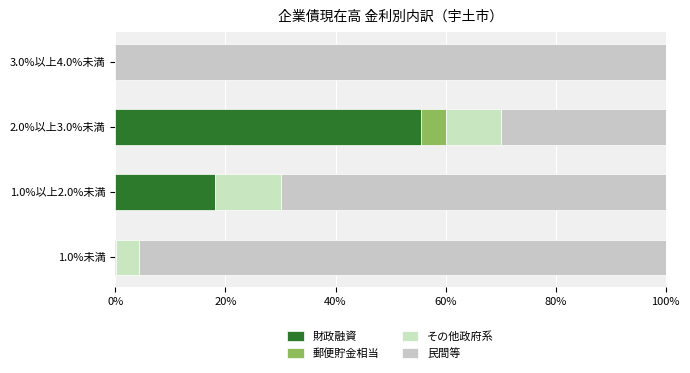

How many data points does each series have?

4